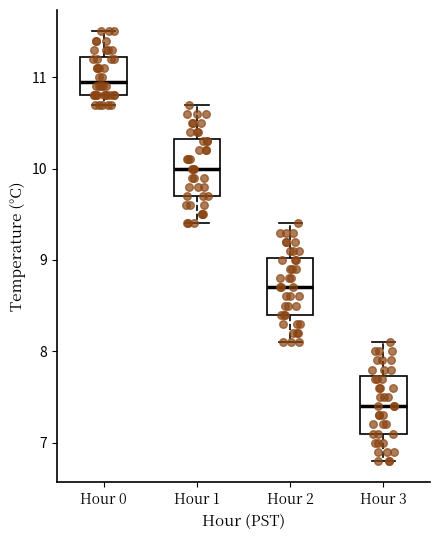

Reading left to right, transcribe this box plot: for each box, give where its median line is, the range the box spans, and where its two whiskers end, as read against the y-axis. The values are not printed on the chart, so give them approximately, as read against the axis.

Hour 0: median 11.0, box 10.8 to 11.2, whiskers 10.7 to 11.5
Hour 1: median 10.0, box 9.7 to 10.3, whiskers 9.4 to 10.7
Hour 2: median 8.7, box 8.4 to 9.0, whiskers 8.1 to 9.4
Hour 3: median 7.4, box 7.1 to 7.7, whiskers 6.8 to 8.1